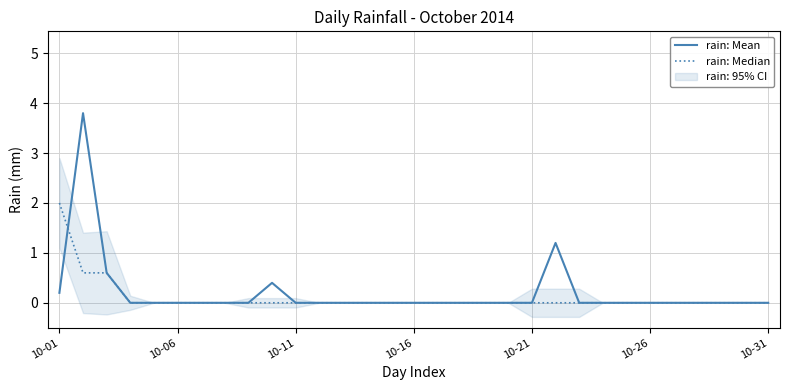

Which series changed the most between 16 and 17?

rain: Mean